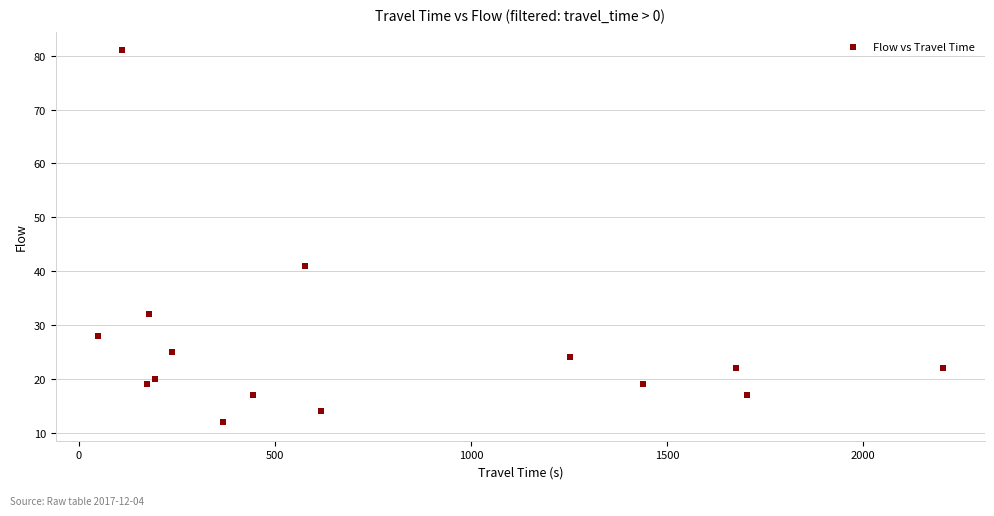

What Y value in the scatter plot is closest to 46?

41